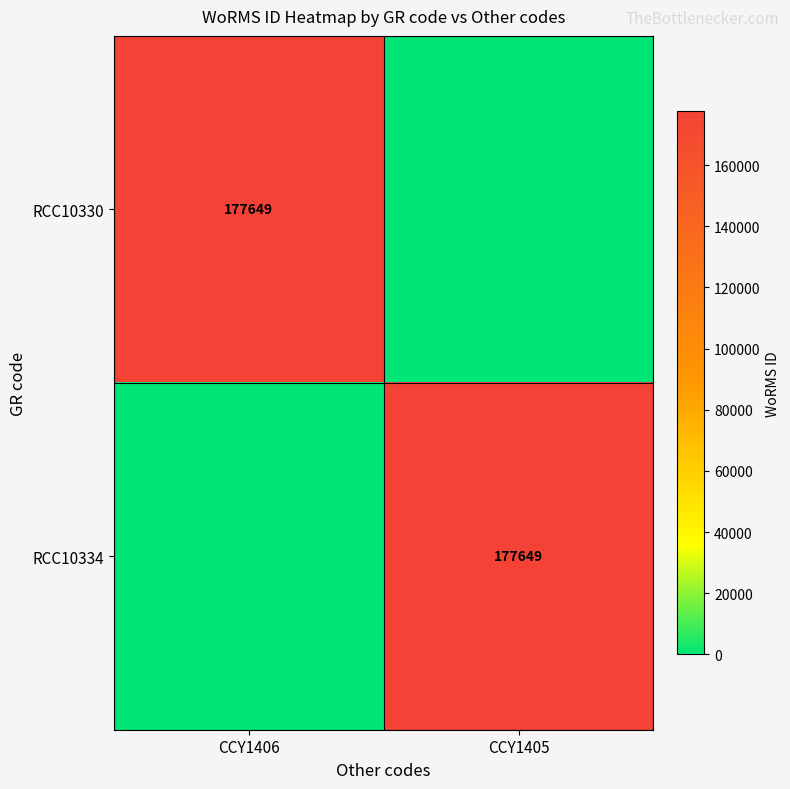

The RCC10330 series shows 177649 at CCY1406. True or false?

True